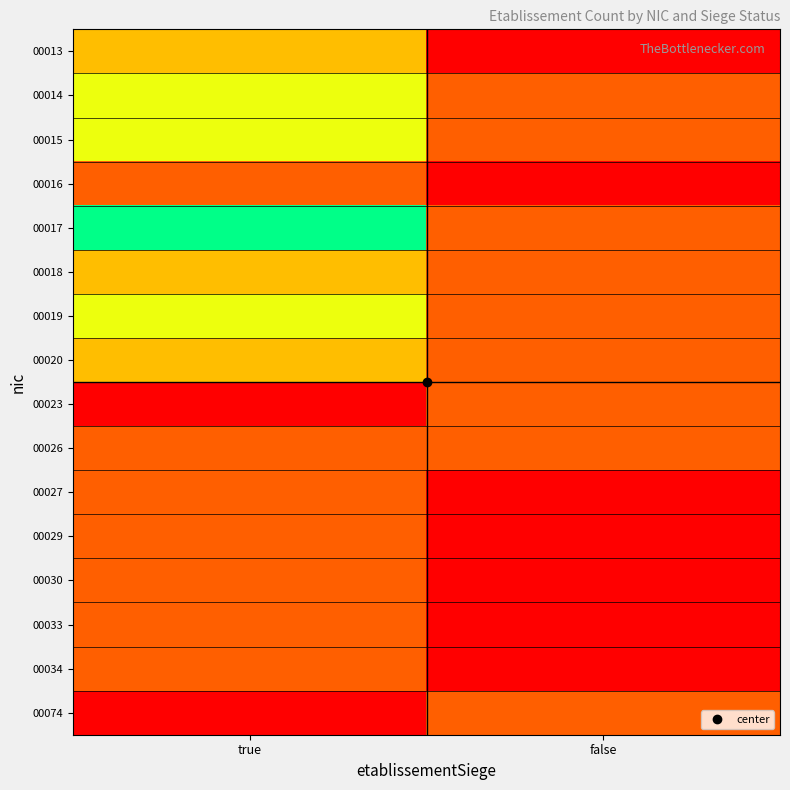

Reading left to right, extract all data points from this chart.

00013: true=2	false=0
00014: true=3	false=1
00015: true=3	false=1
00016: true=1	false=0
00017: true=5	false=1
00018: true=2	false=1
00019: true=3	false=1
00020: true=2	false=1
00023: true=0	false=1
00026: true=1	false=1
00027: true=1	false=0
00029: true=1	false=0
00030: true=1	false=0
00033: true=1	false=0
00034: true=1	false=0
00074: true=0	false=1